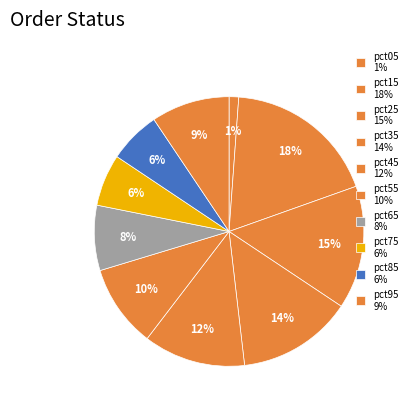

Which category has the smallest portion of the pie?

pct05